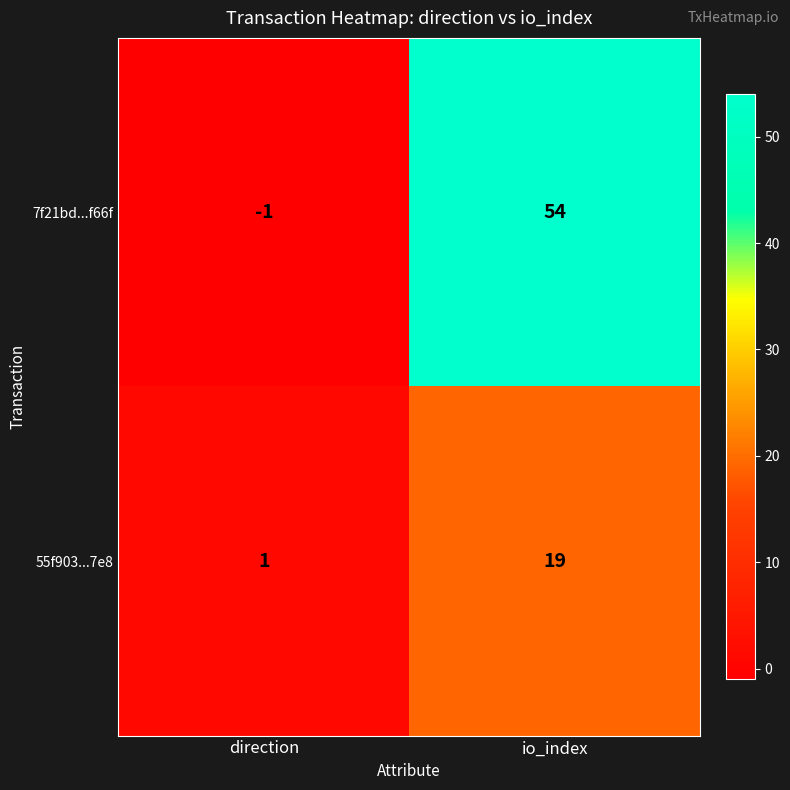

Reading right to left, extract all data points from this chart.

7f21bd...f66f: 54	-1
55f903...7e8: 19	1